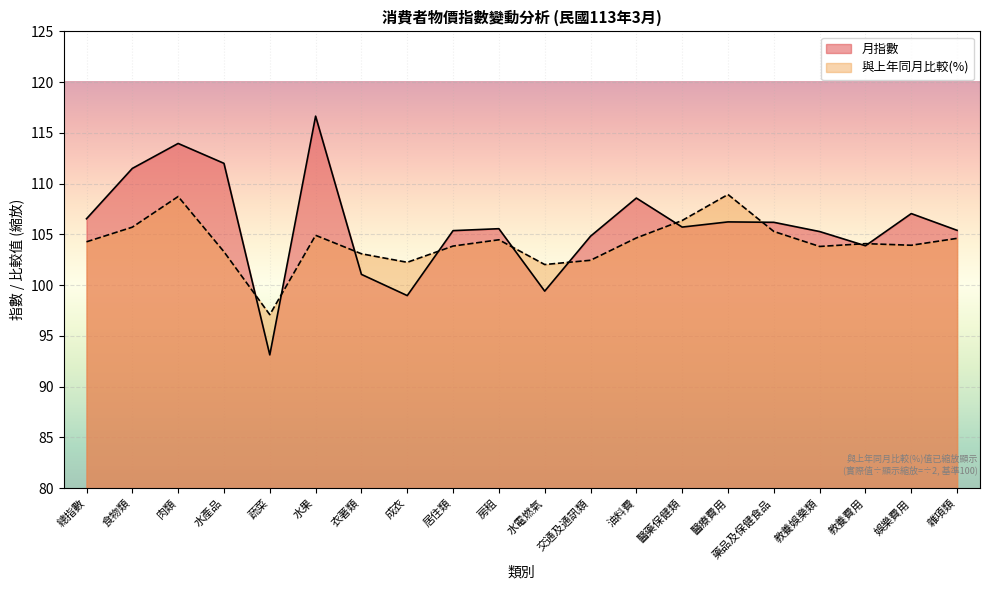

At which label does 月指數 first exceed 105?

總指數